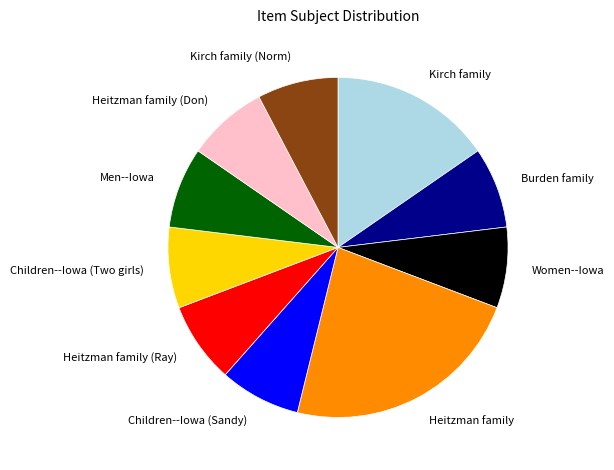

Count the number of slices in the pie.

10